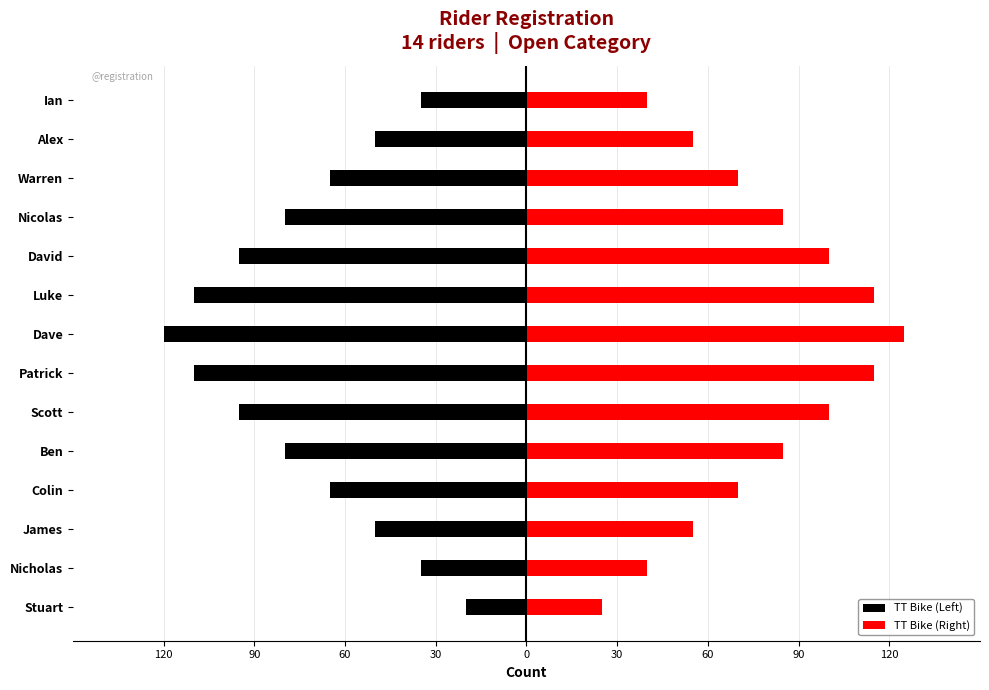

What is the spread (max minus min) of values at 120?

45